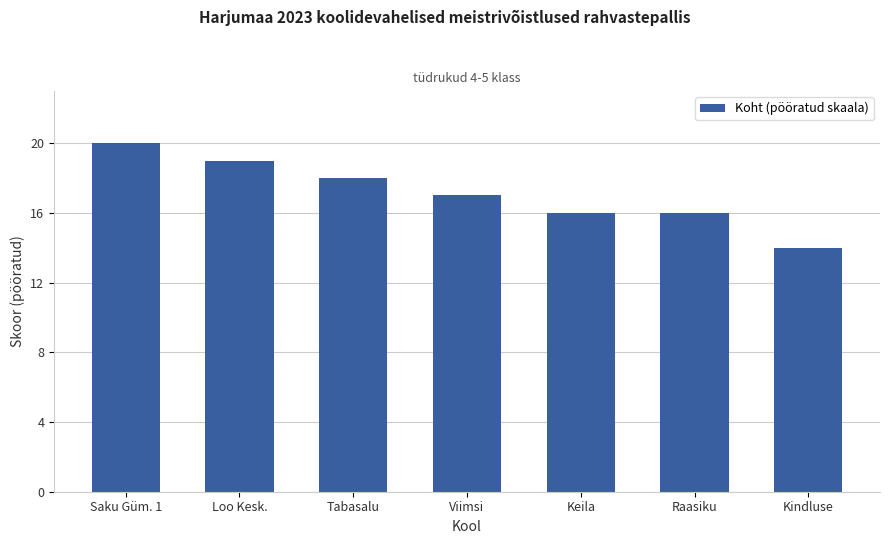

What is the difference between the values at Tabasalu and Saku Güm. 1?

2